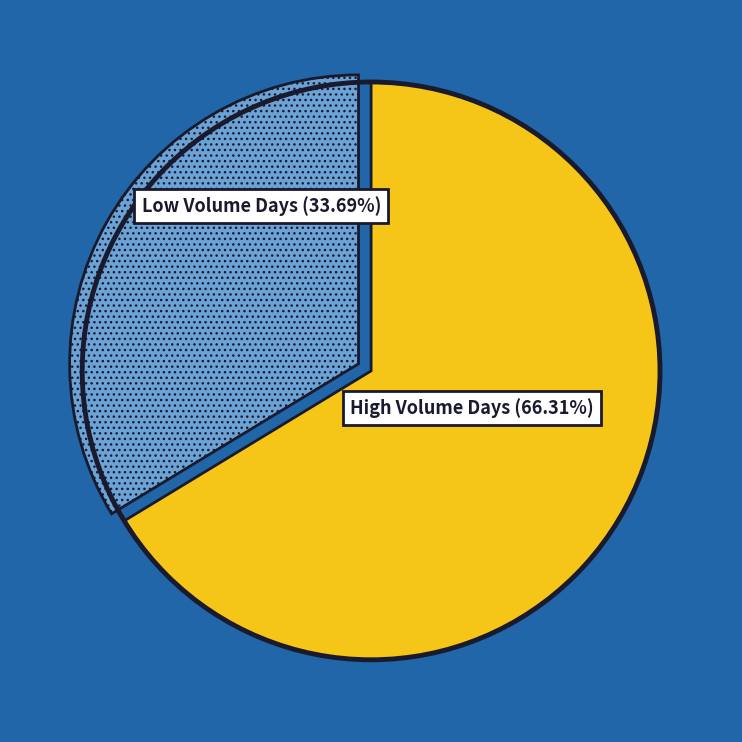

Is there any slice that represents more than half of the pie?

Yes